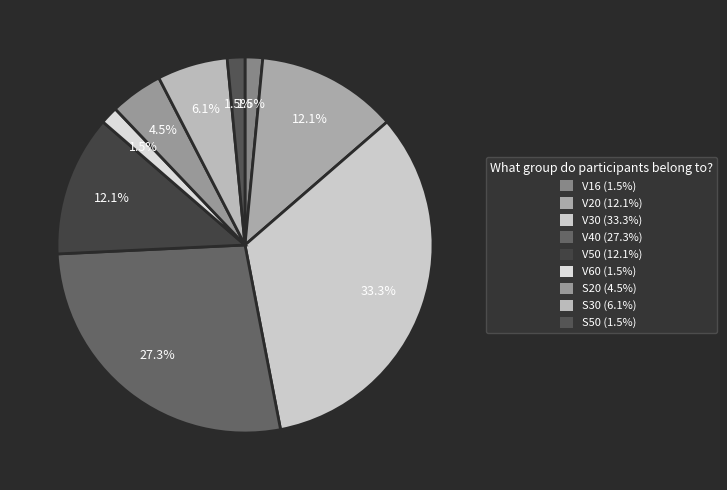

To the nearest percent, what portion does V30 represent?

33%